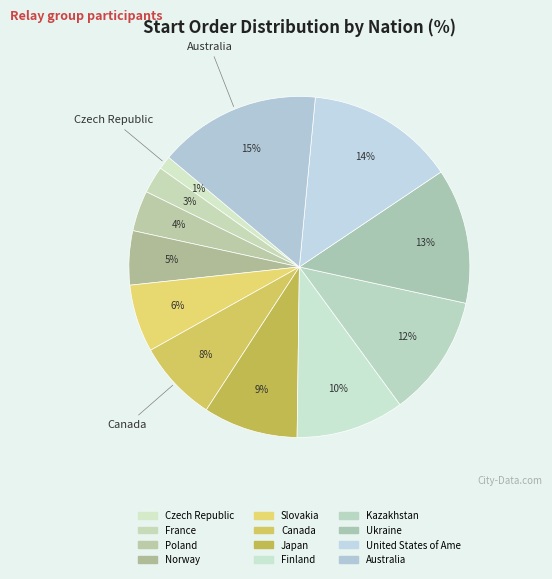

To the nearest percent, what percentage of the pie is Australia?

15%